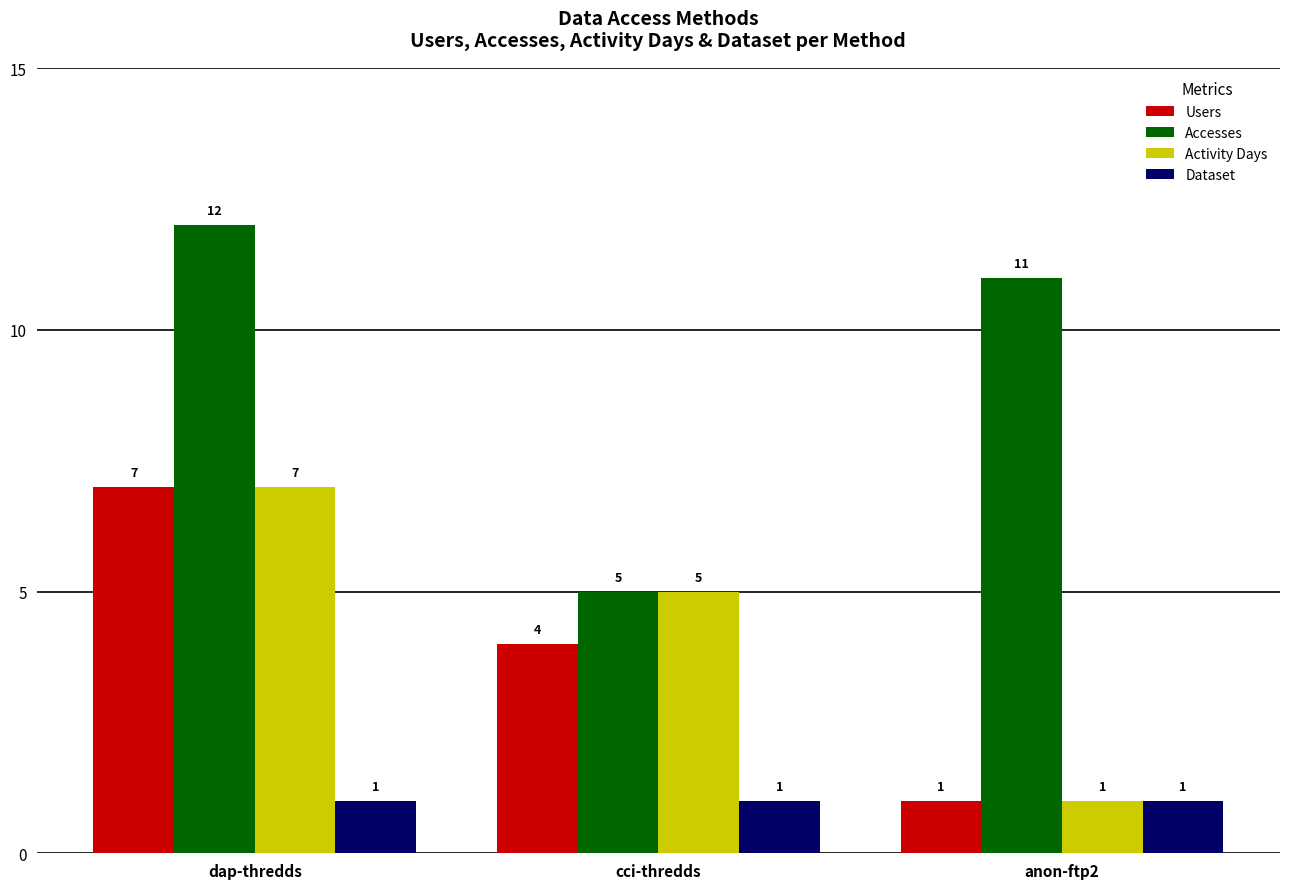

List the labels in order of Users value, largest first.

dap-thredds, cci-thredds, anon-ftp2